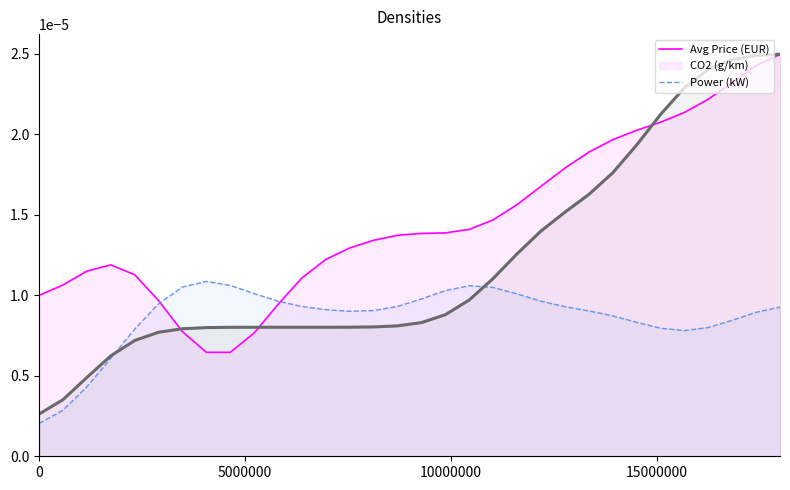

Rank the series at 17 from lowest to highest value.

Power (kW), CO2 (g/km), Avg Price (EUR)